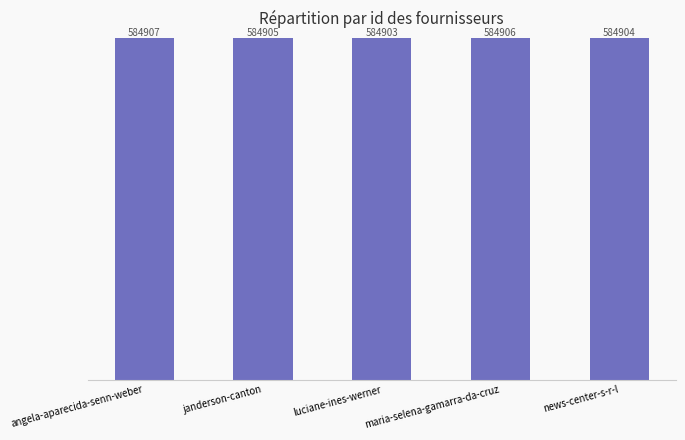

Rank the categories by value from highest to lowest.

angela-aparecida-senn-weber, maria-selena-gamarra-da-cruz, janderson-canton, news-center-s-r-l, luciane-ines-werner